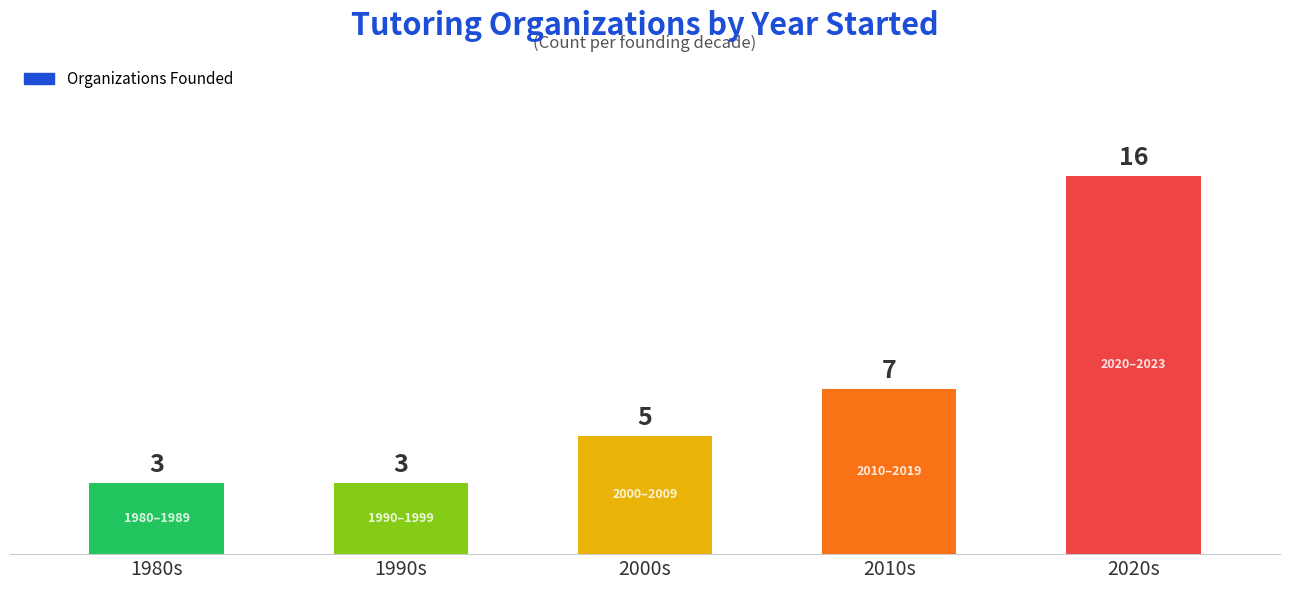

Reading left to right, list all the values displayed in this chart.

3	3	5	7	16